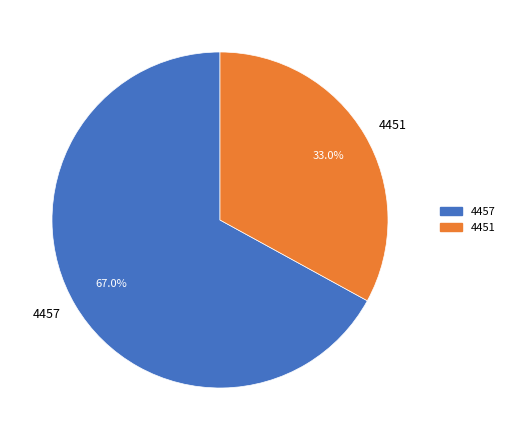

To the nearest percent, what percentage of the pie is 4451?

33%